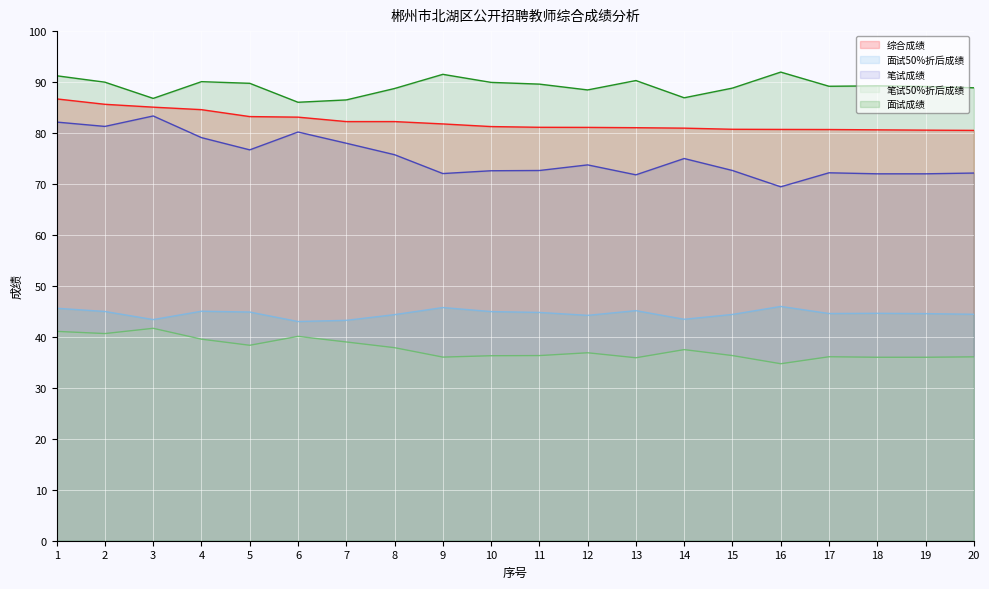

True or false: 面试成绩 and 面试50%折后成绩 intersect in this chart.

False